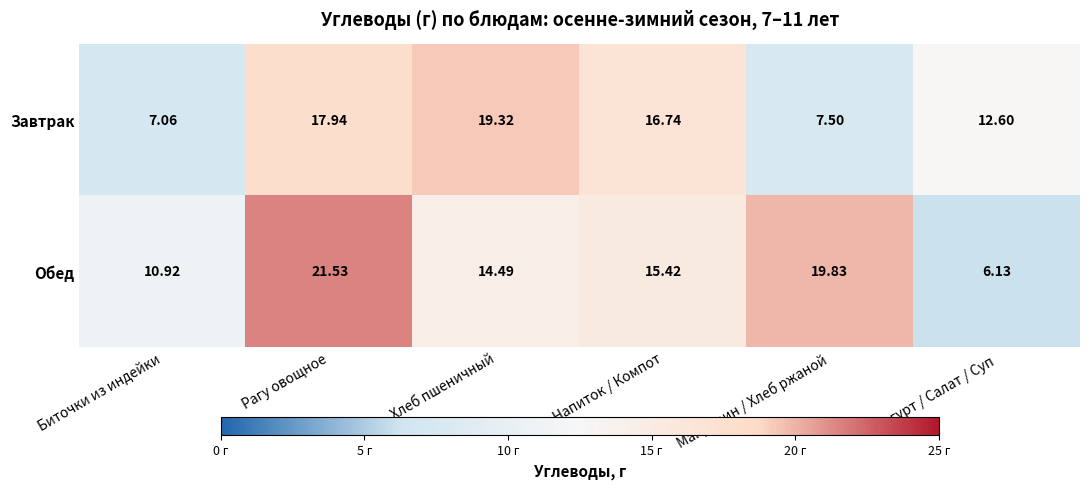

At which category does the chart reach its peak across all series?

Рагу овощное